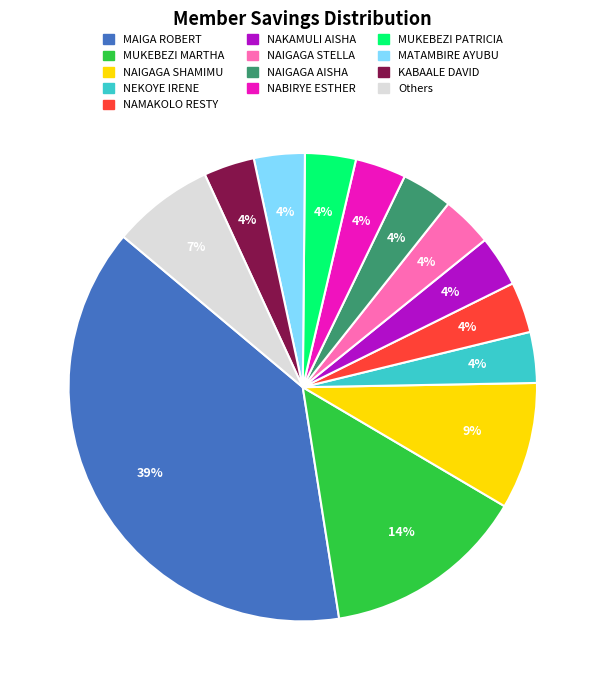

Which has a higher value, MUKEBEZI MARTHA or NAKAMULI AISHA?

MUKEBEZI MARTHA